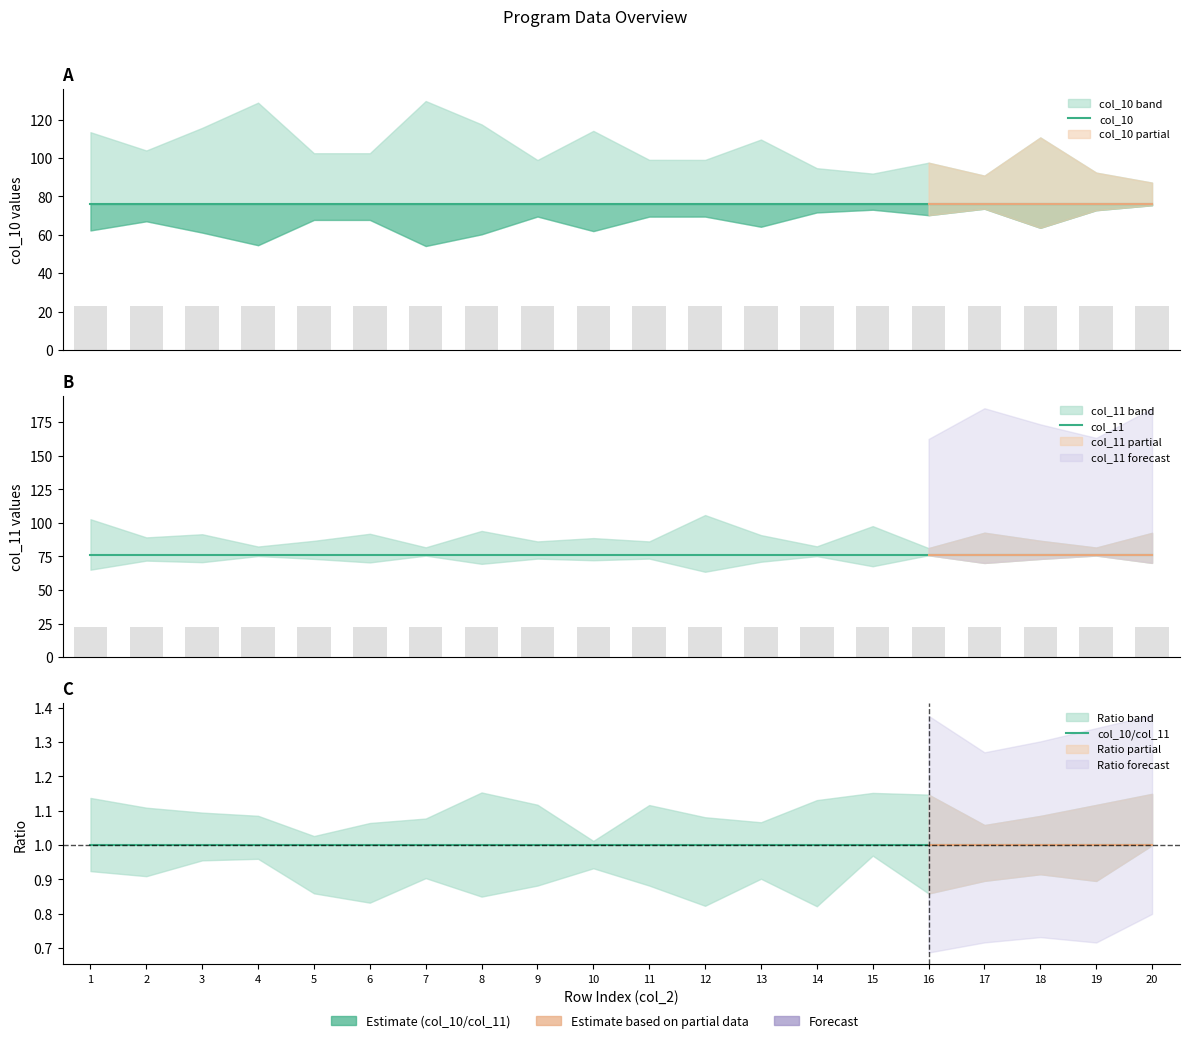

At which label is col_11 closest to 76?

1